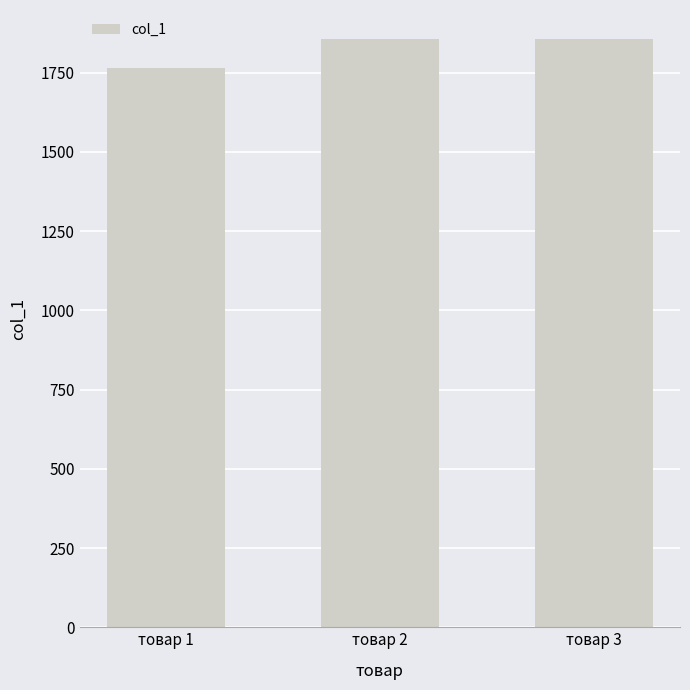

What is the value of the 3rd bar from the left?

1855.1